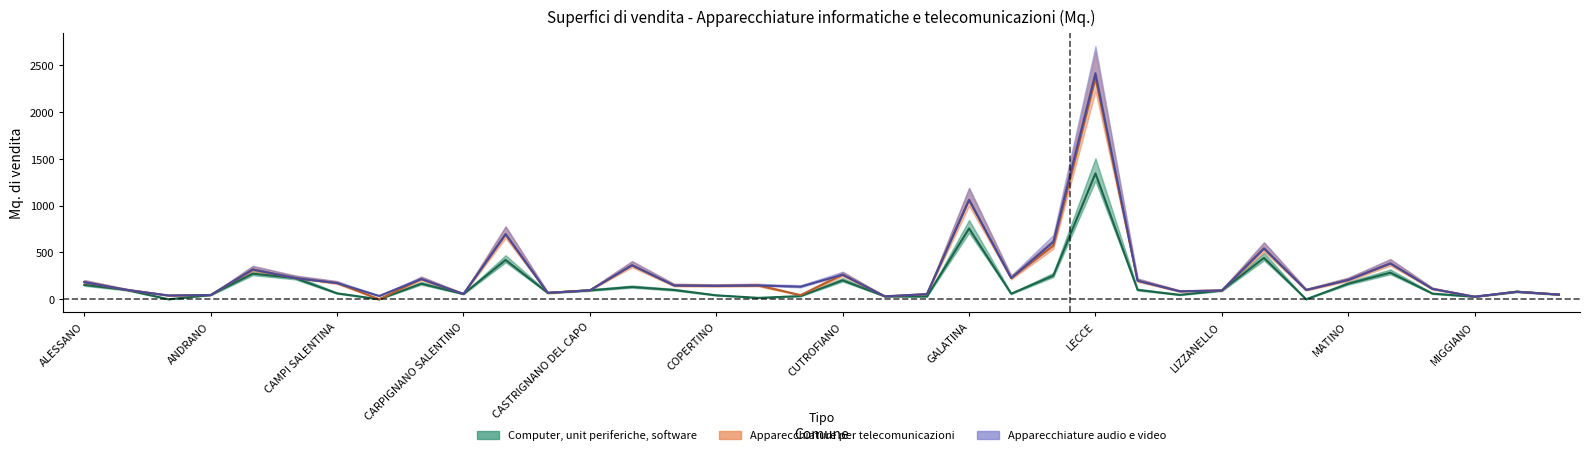

What position from the left is CARPIGNANO SALENTINO?

10